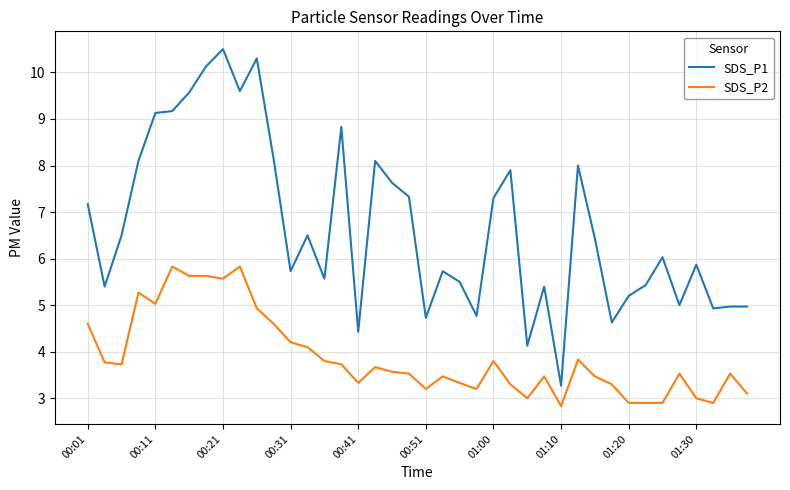

True or false: SDS_P1 and SDS_P2 intersect in this chart.

False